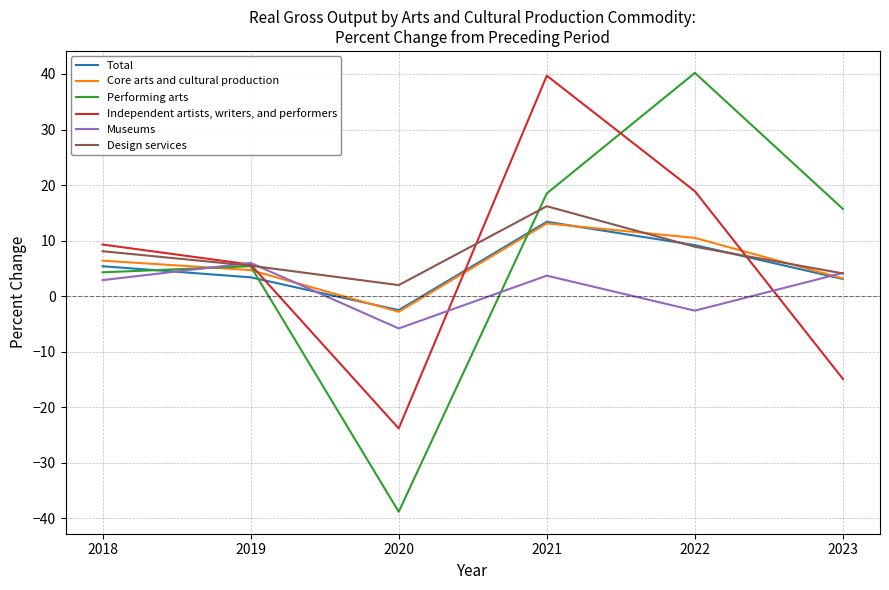

What is the maximum value for Total?

13.4